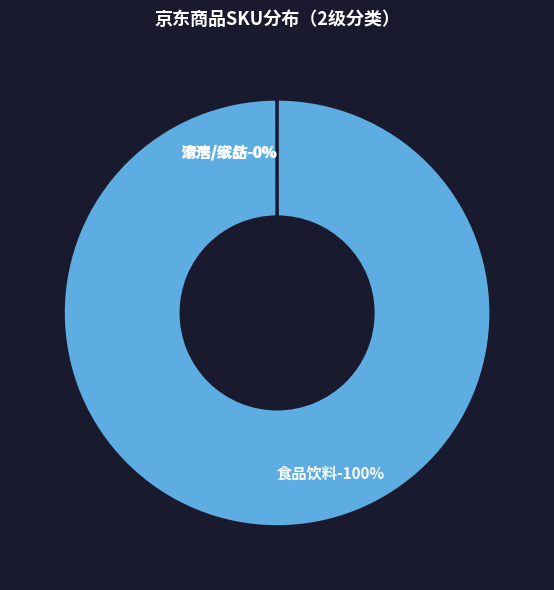

Rank the categories by value from highest to lowest.

食品饮料, 清洁/纸品, 家居/家纺